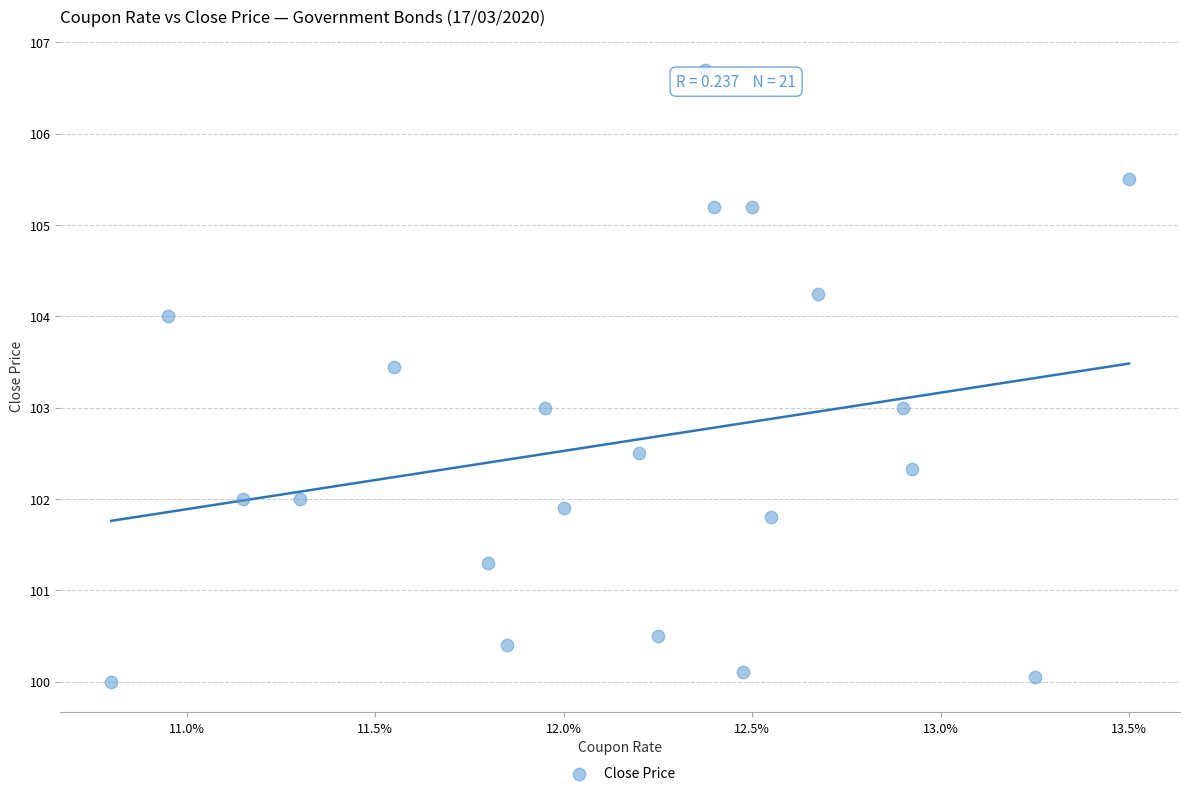

What is the range of Y values (max minus min)?

6.7